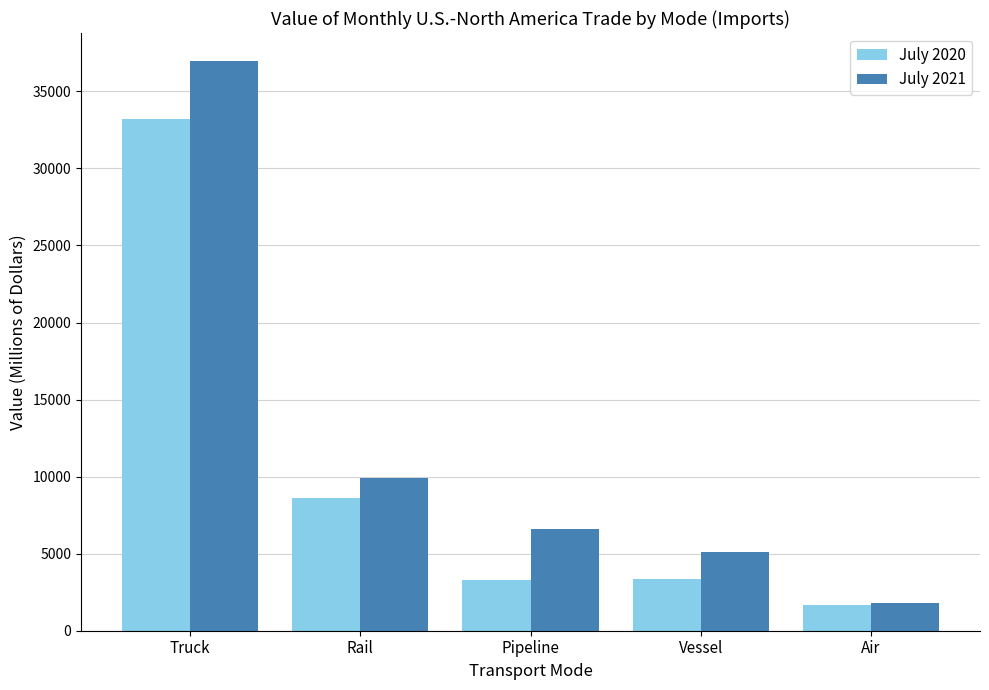

At which category is the sum across all series the highest?

Truck